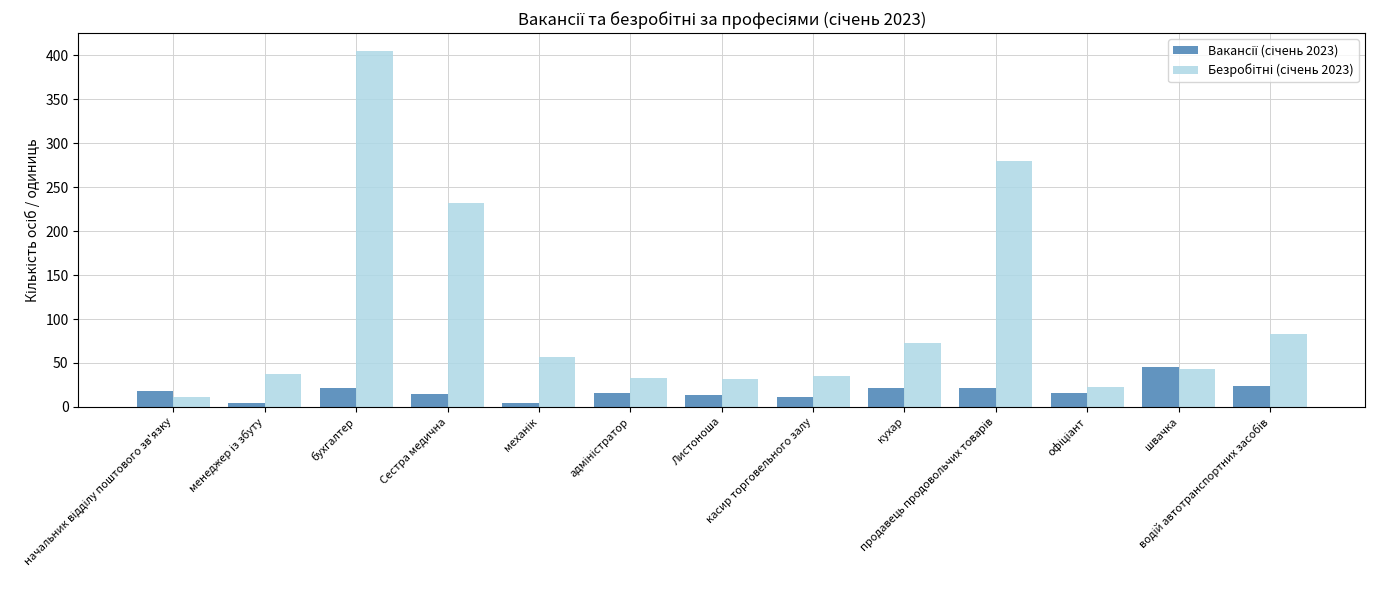

What is the greatest value displayed?

405